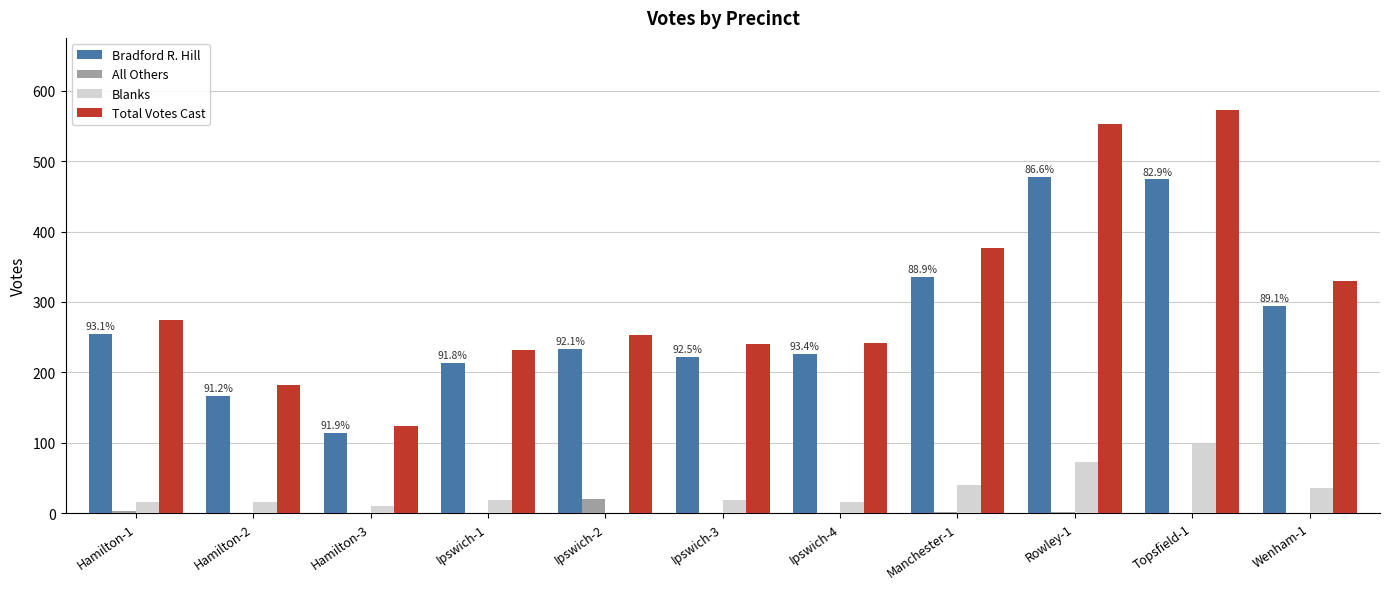

What is the maximum value shown in the chart?

572